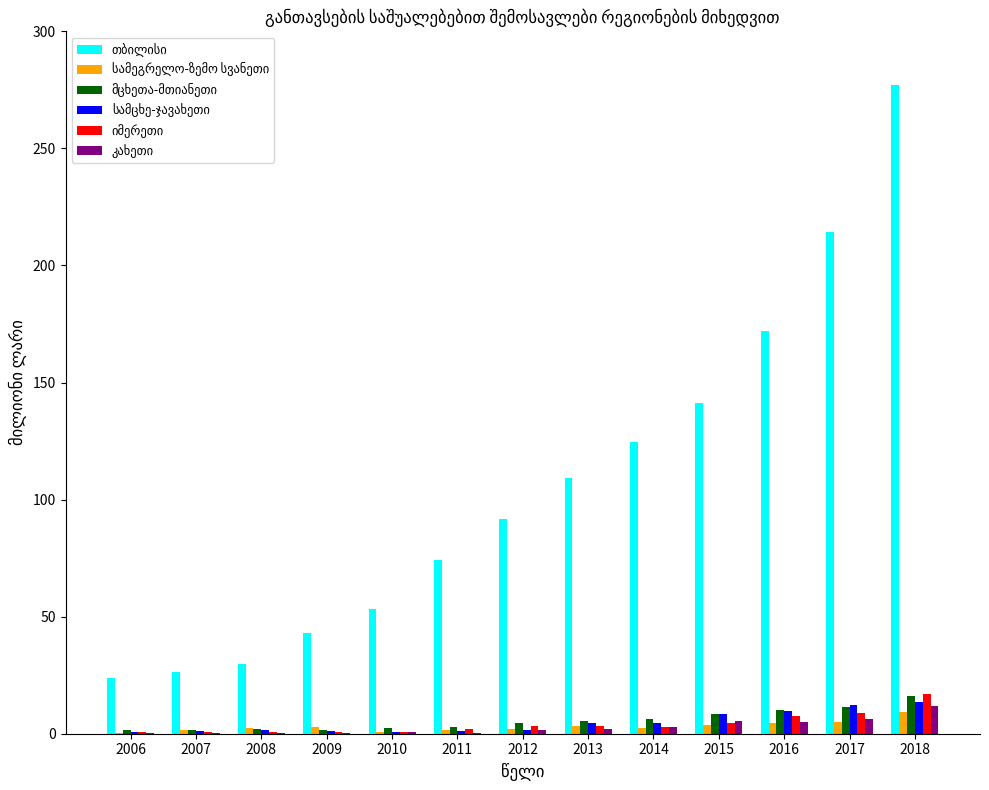

At which category is the sum across all series the highest?

2018